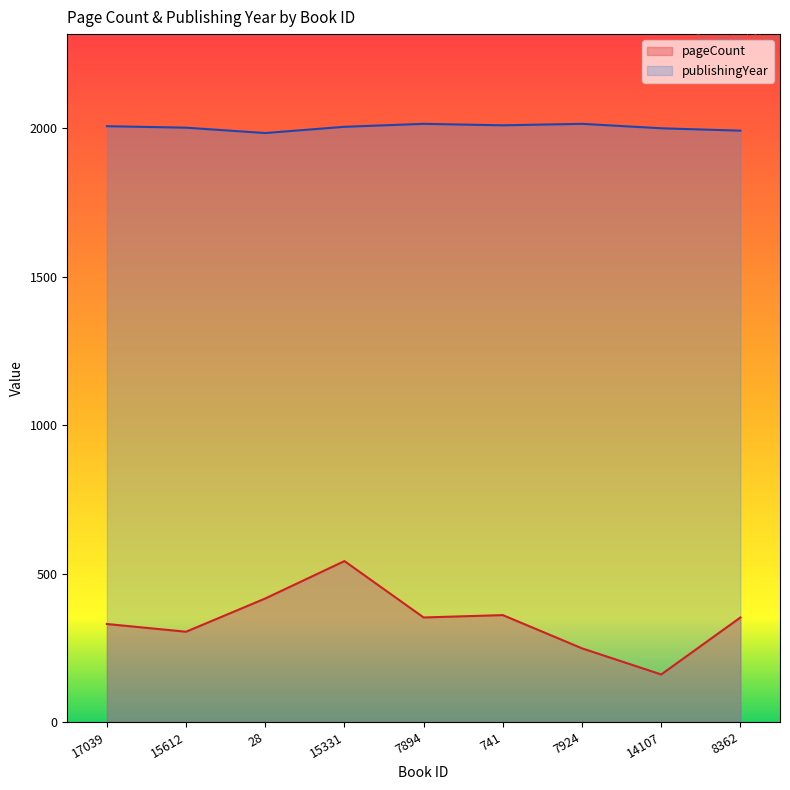

True or false: publishingYear and pageCount cross at least once.

False